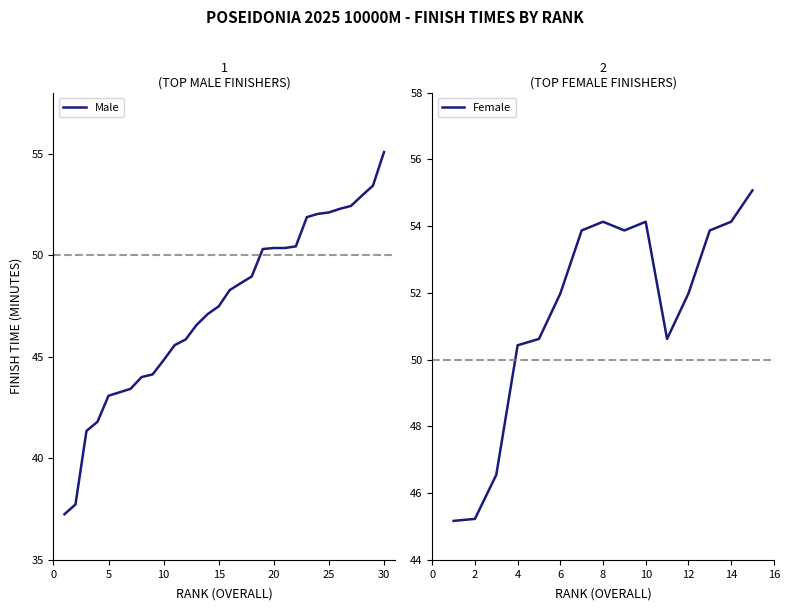

At which label does Male reach its peak?

30